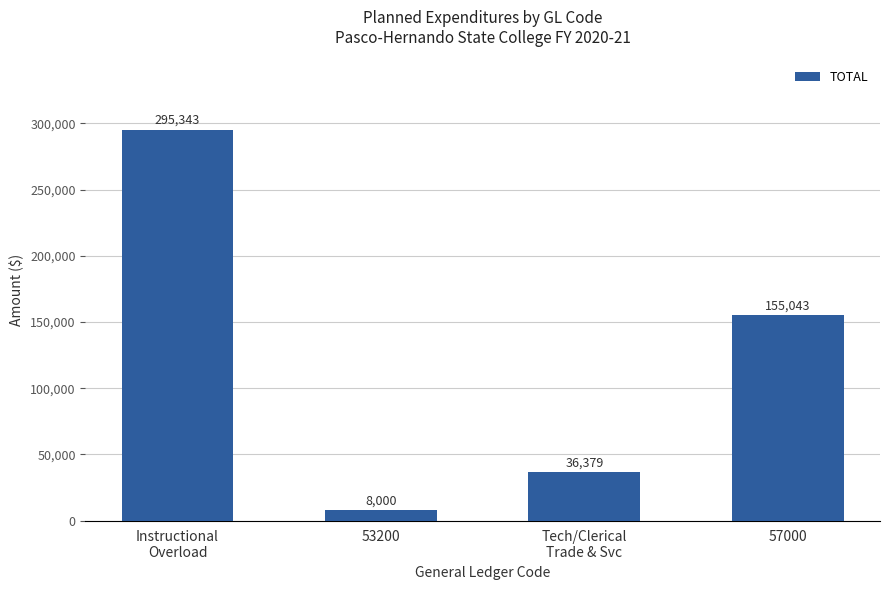

Reading left to right, extract all data points from this chart.

295343	8000	36379	155043